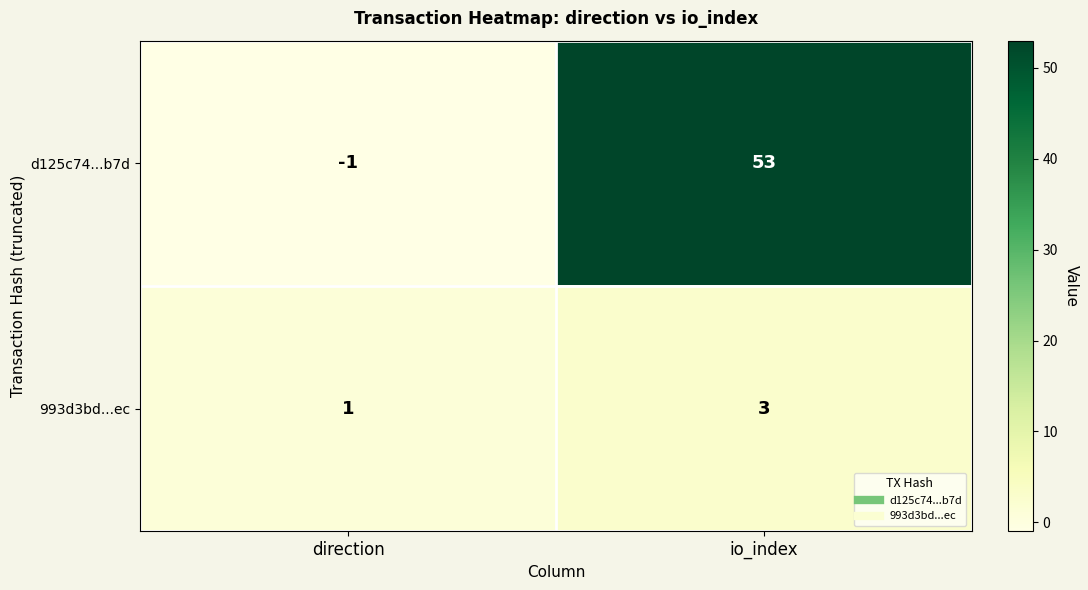

Which label corresponds to the largest value in the chart?

io_index